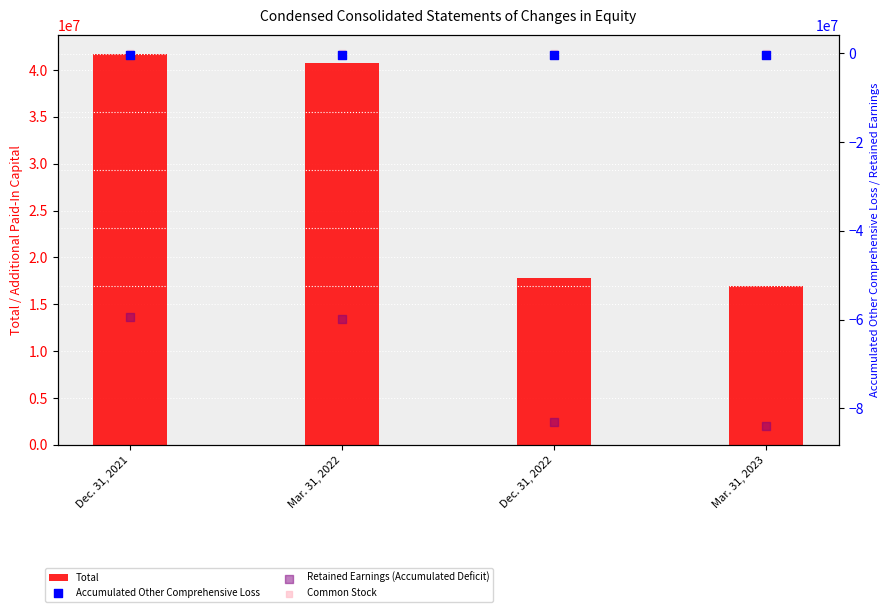

Is the value of Accumulated Other Comprehensive Loss at Dec. 31, 2021 greater than the value of Common Stock at Dec. 31, 2021?

No